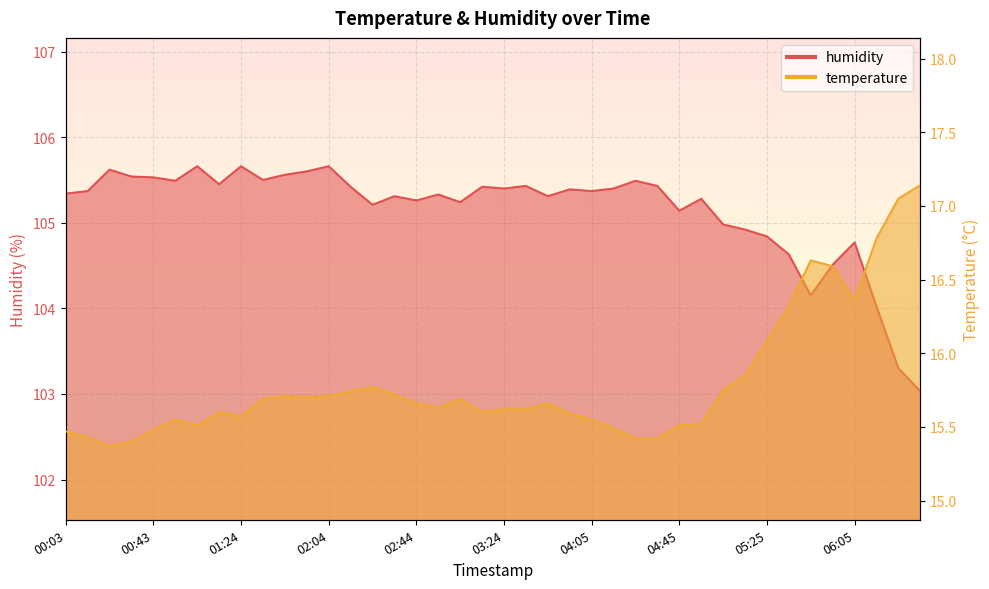

True or false: temperature has more than 2 points higher than both neighbors.

True